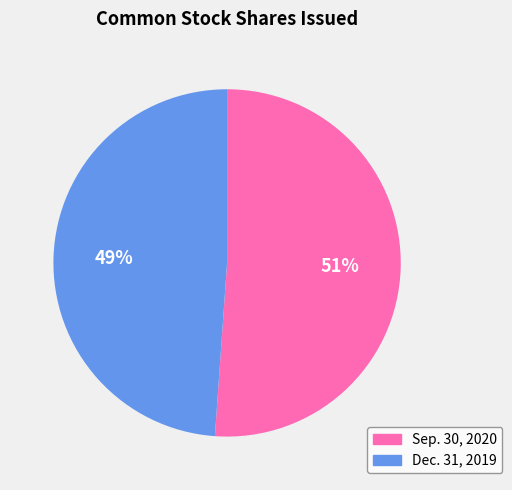

How many segments does this pie chart have?

2